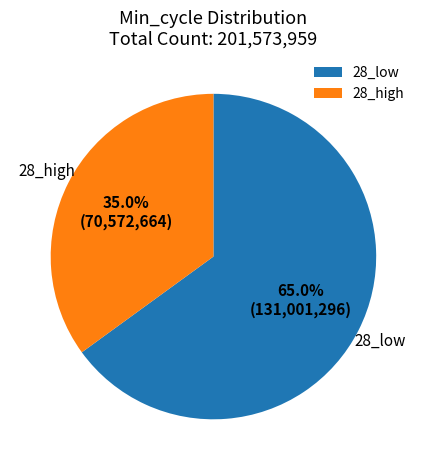

Which slice is the smallest?

28_high